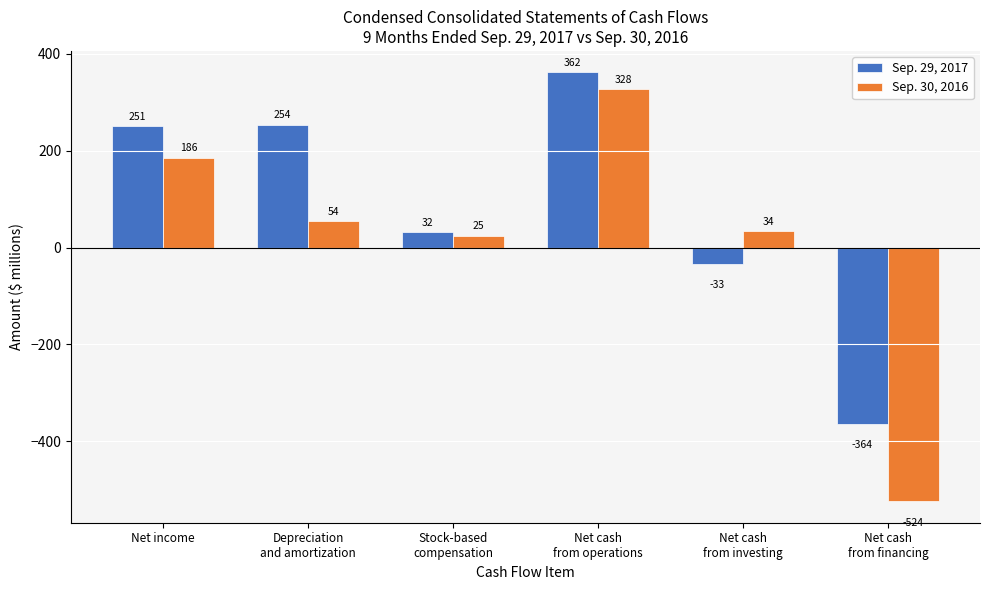

The Sep. 30, 2016 series shows 25 at Stock-based
compensation. True or false?

True